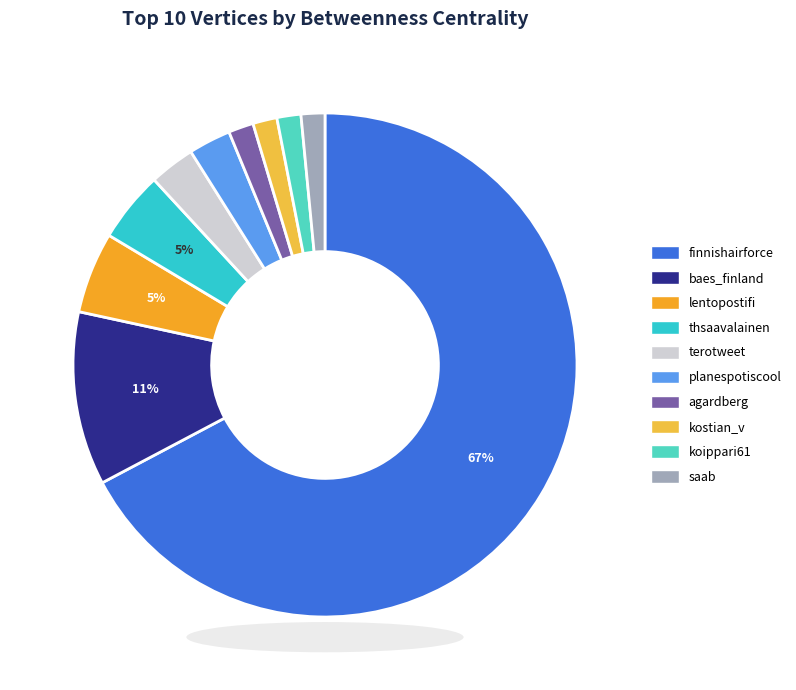

What is the smallest slice in the pie chart?

saab